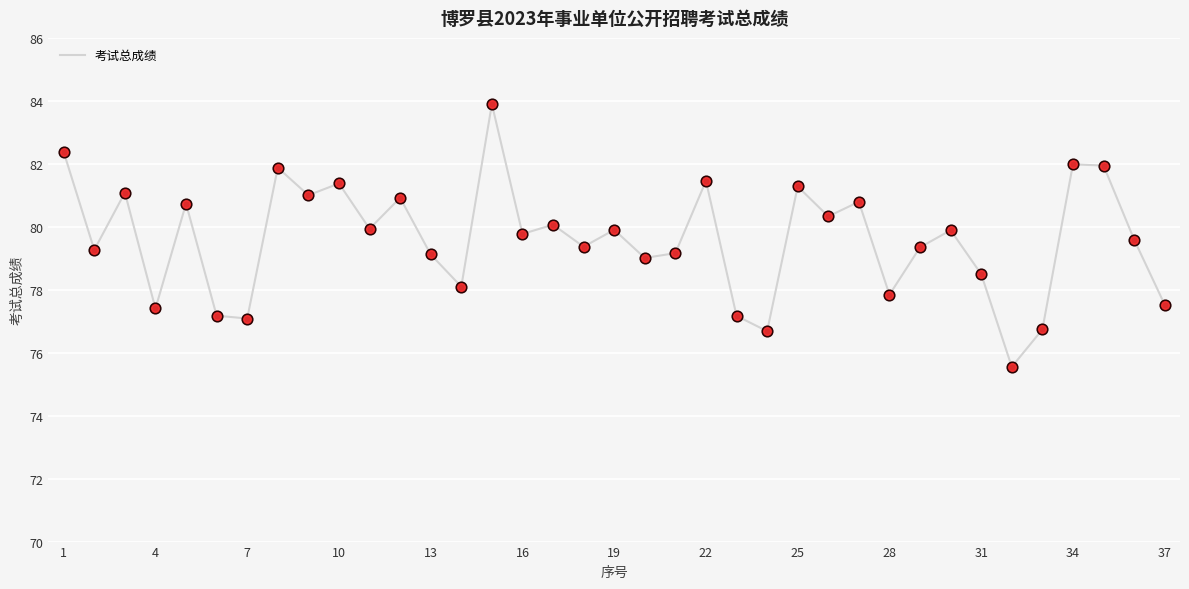

What is the difference between the maximum and minimum values?

8.3